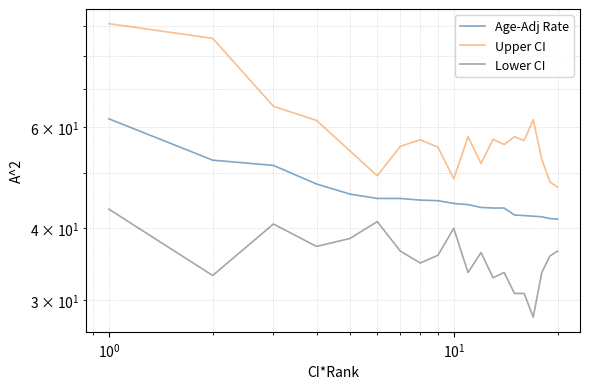

How many interior local peaks does the Upper CI series have?

5